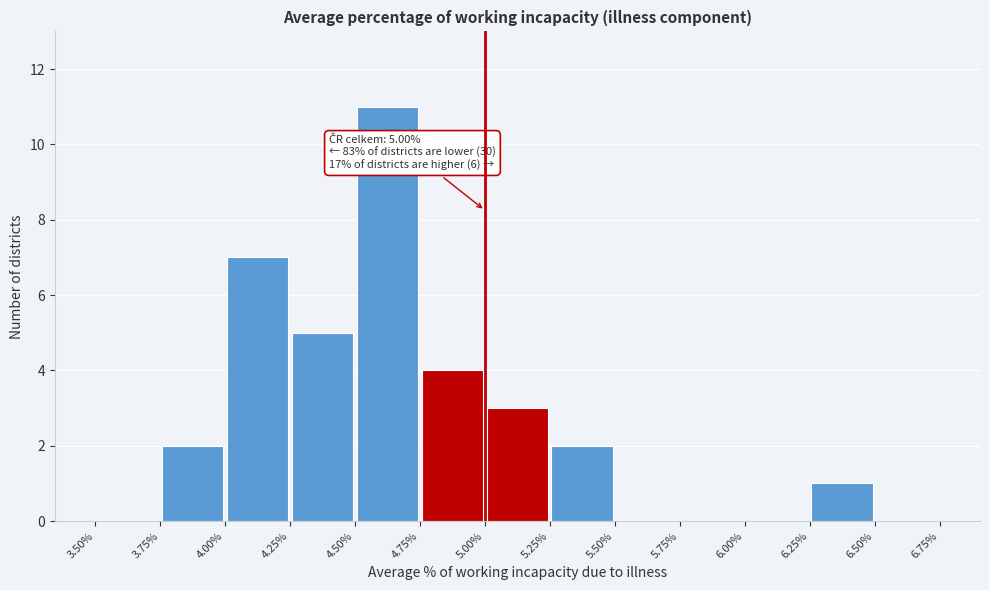

Over which range of the x-axis is the bar tallest?

4.50% to 4.75%